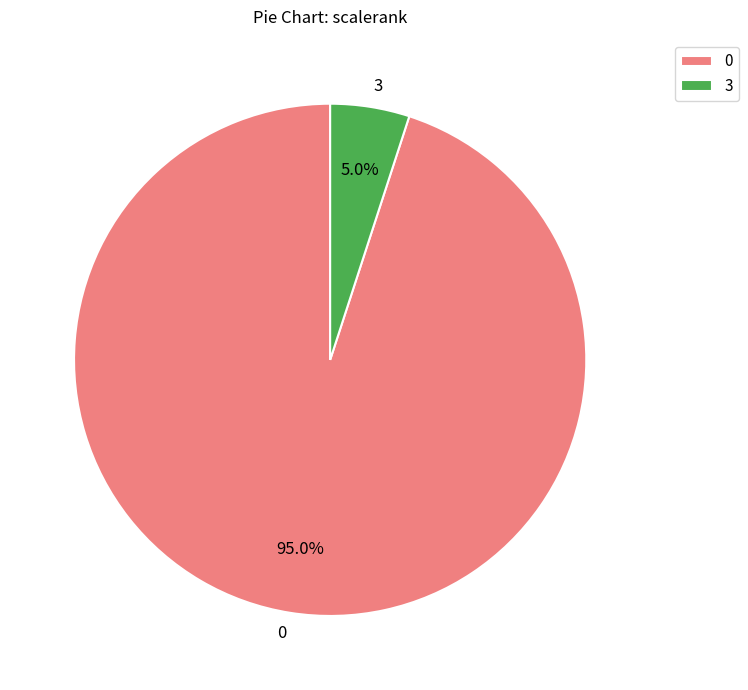

Rank the categories by value from lowest to highest.

3, 0